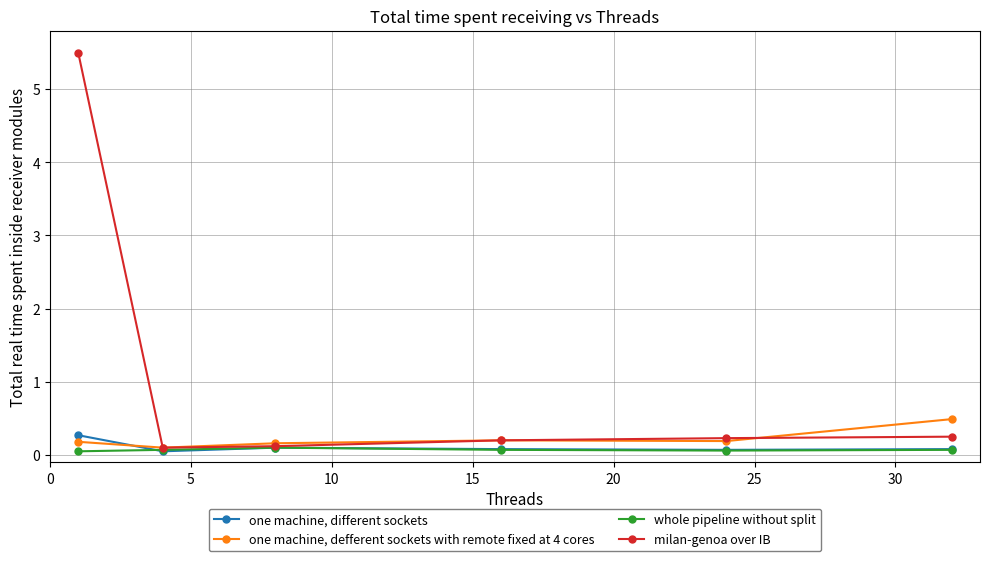

What is the maximum value for milan-genoa over IB?

5.5